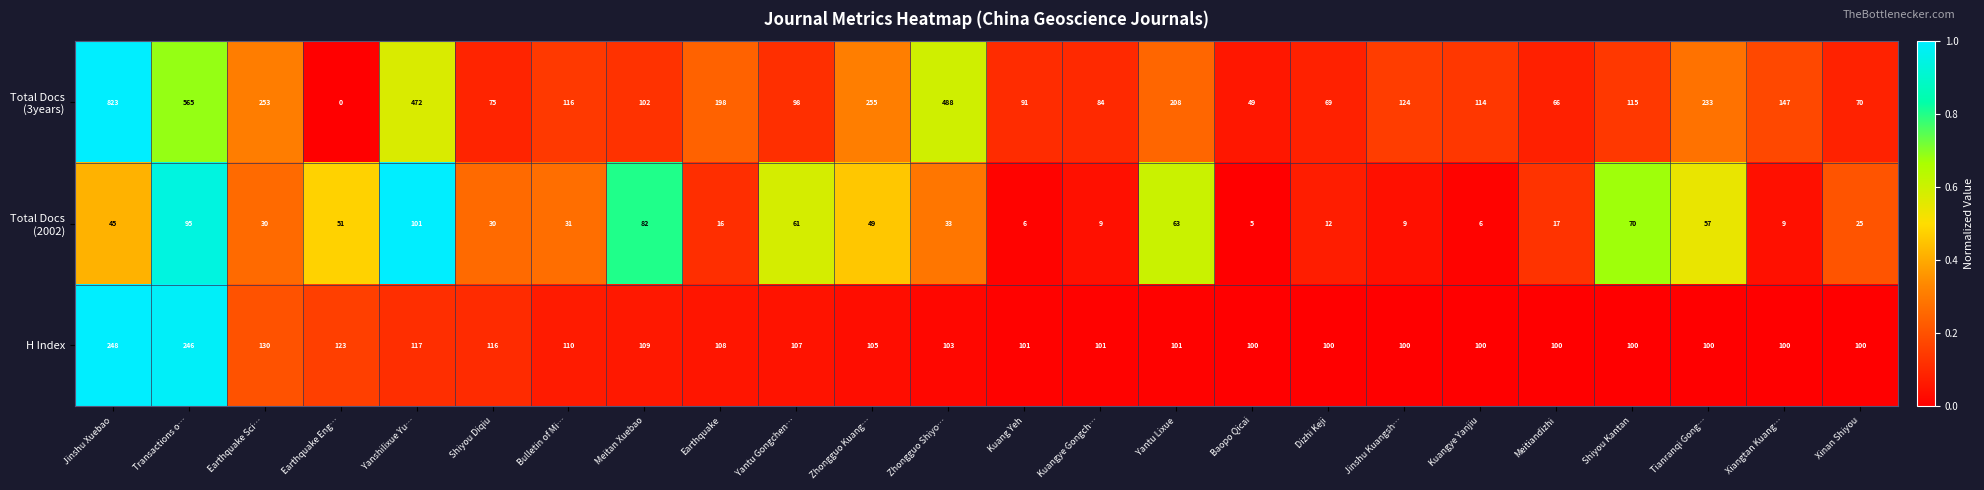

Which category has the highest value across all series?

Jinshu Xuebao